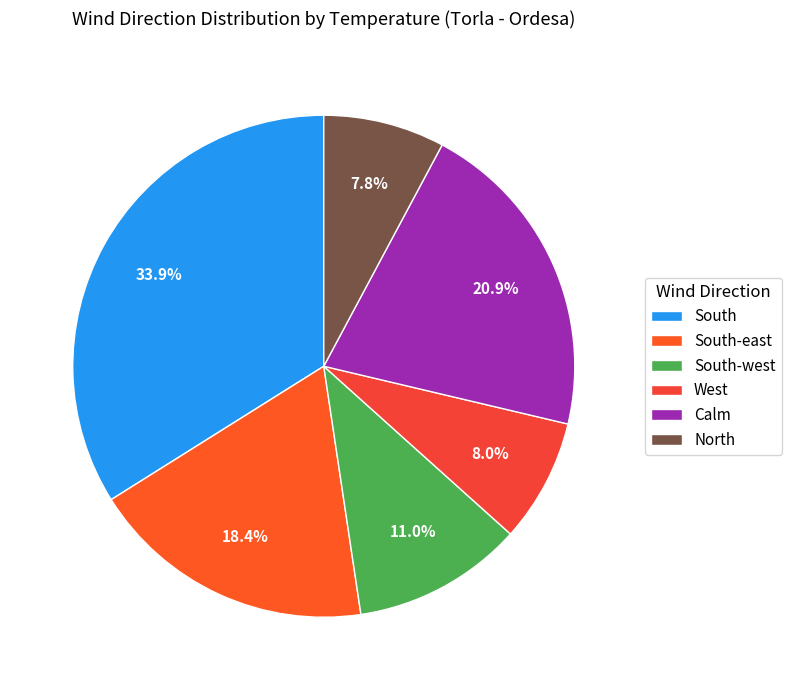

Count the number of slices in the pie.

6